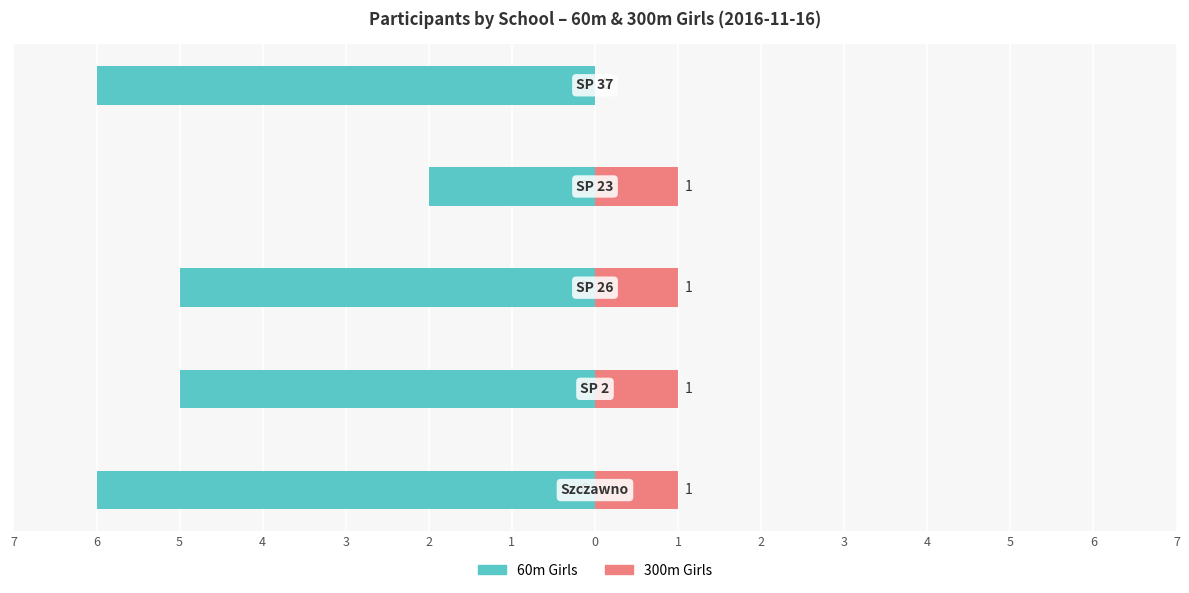

What is the value of the 300m Girls bar at the 1st from the left?

1